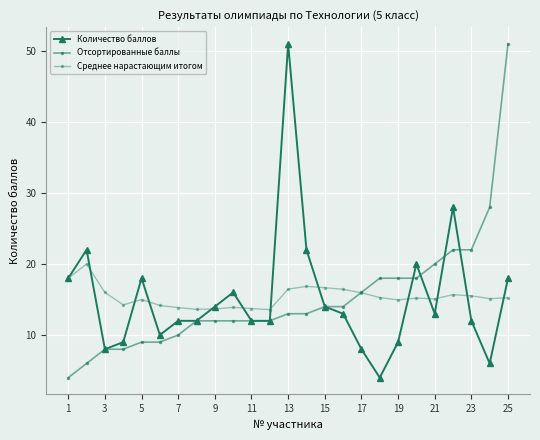

How many times do Количество баллов and Отсортированные баллы cross each other?

4